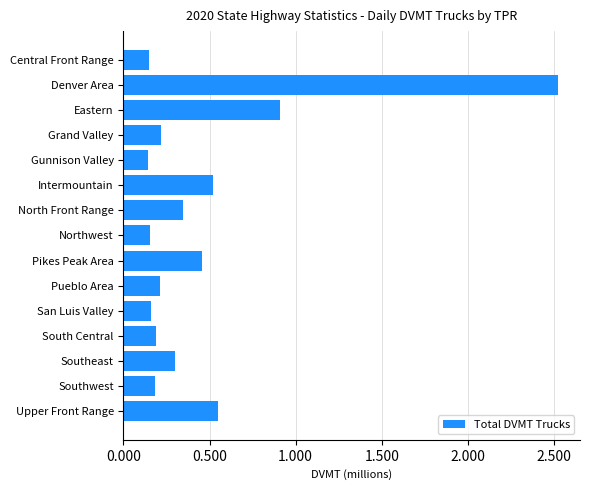

Are the bars horizontal?

Yes